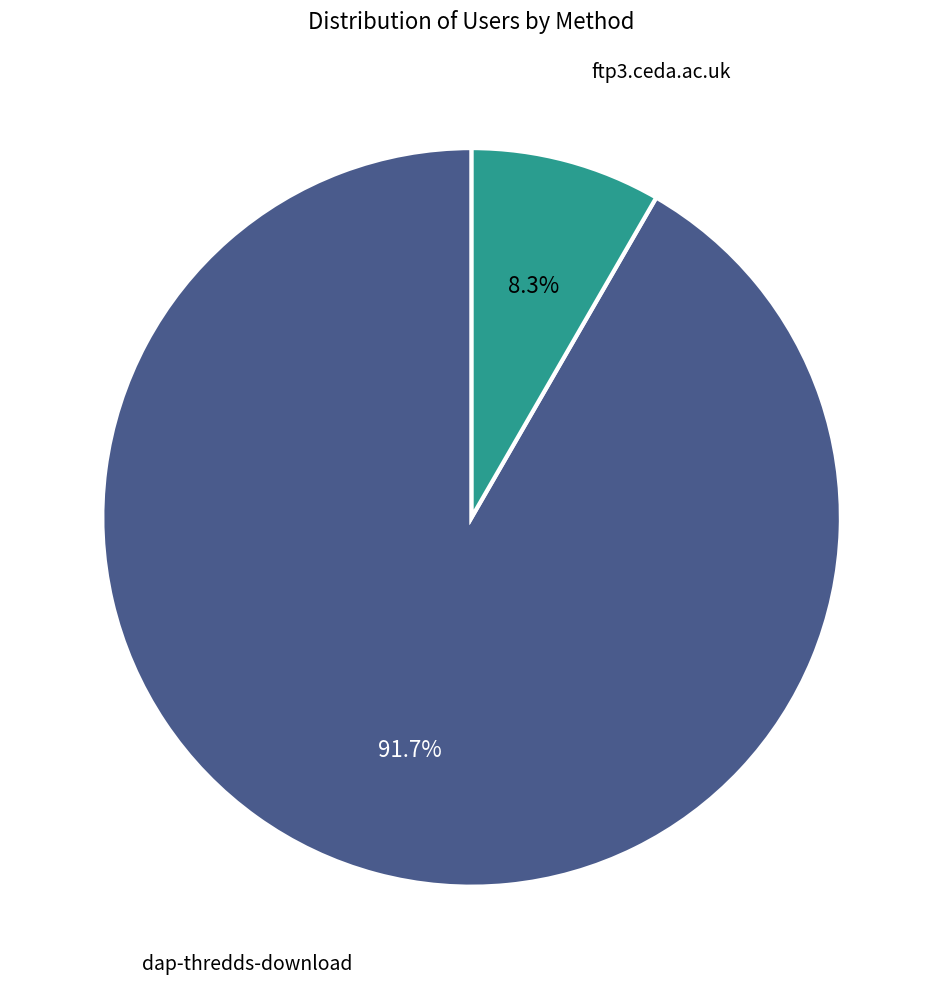

Rank the categories by value from highest to lowest.

dap-thredds-download, ftp3.ceda.ac.uk